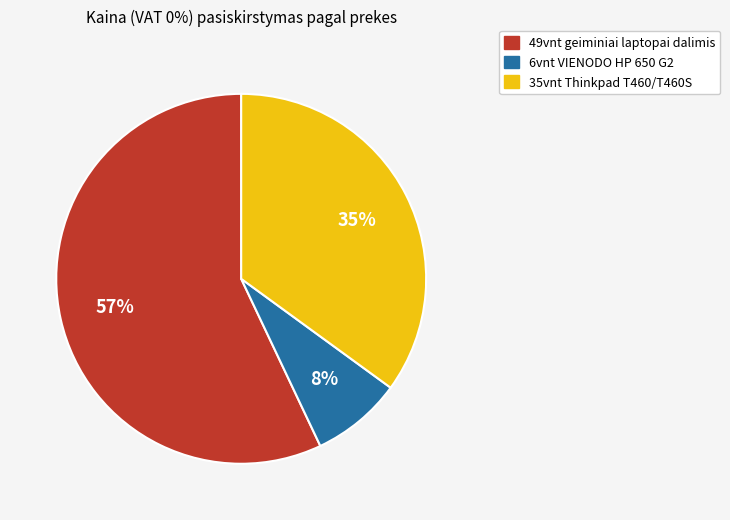

Is the sum of 49vnt geiminiai laptopai dalimis and 6vnt VIENODO HP 650 G2 greater than half?

Yes